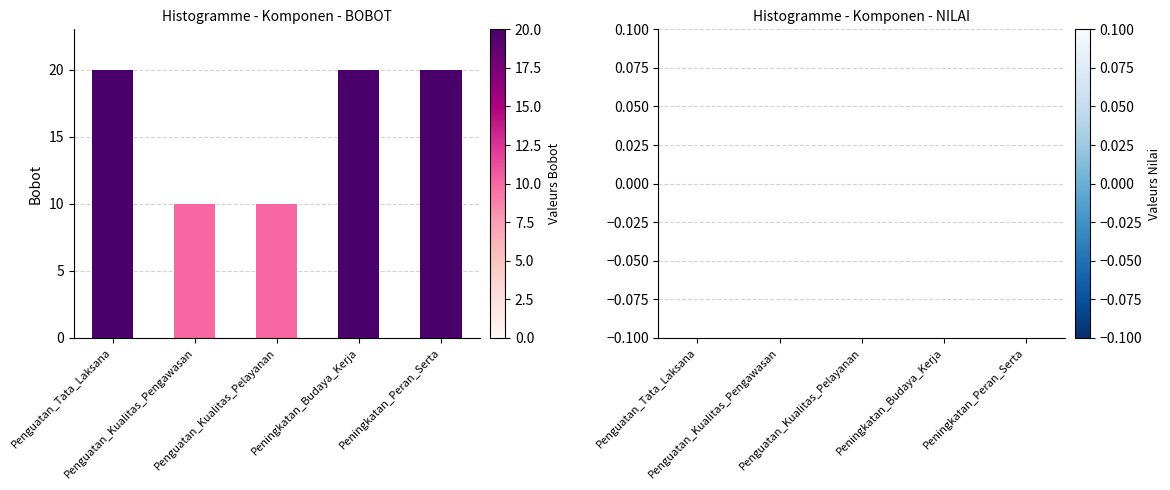

What is the value of the 3rd bar from the left?

10